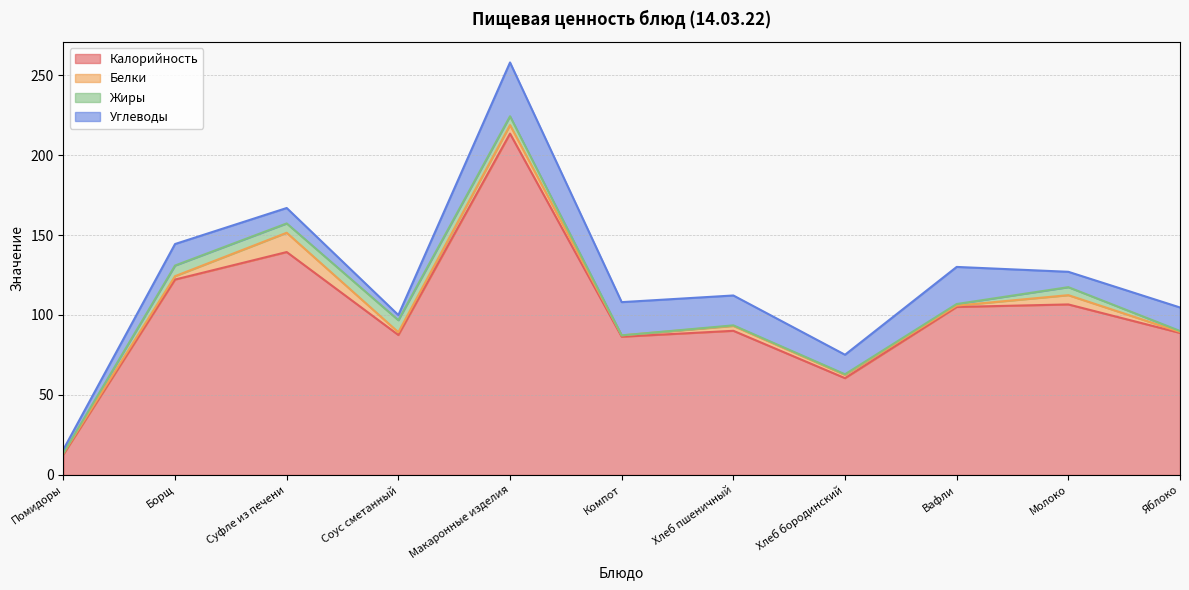

Reading right to left, transcribe all the data shown in this chart.

Калорийность: Яблоко=88.8	Молоко=106.6	Вафли=105.0	Хлеб бородинский=60.5	Хлеб пшеничный=90.1	Компот=86.4	Макаронные изделия=213.4	Соус сметанный=87.5	Суфле из печени=139.3	Борщ=122.2	Помидоры=12.8
Белки: Яблоко=0.6	Молоко=5.8	Вафли=0.8	Хлеб бородинский=2.0	Хлеб пшеничный=3.0	Компот=0.8	Макаронные изделия=5.4	Соус сметанный=1.7	Суфле из печени=12.1	Борщ=2.1	Помидоры=0.7
Жиры: Яблоко=0.6	Молоко=5.0	Вафли=1.0	Хлеб бородинский=0.4	Хлеб пшеничный=0.4	Компот=0.0	Макаронные изделия=5.5	Соус сметанный=7.5	Суфле из печени=5.8	Борщ=6.7	Помидоры=0.1
Углеводы: Яблоко=14.7	Молоко=9.6	Вафли=23.2	Хлеб бородинский=12.2	Хлеб пшеничный=18.7	Компот=20.8	Макаронные изделия=33.6	Соус сметанный=3.2	Суфле из печени=9.7	Борщ=13.4	Помидоры=2.3